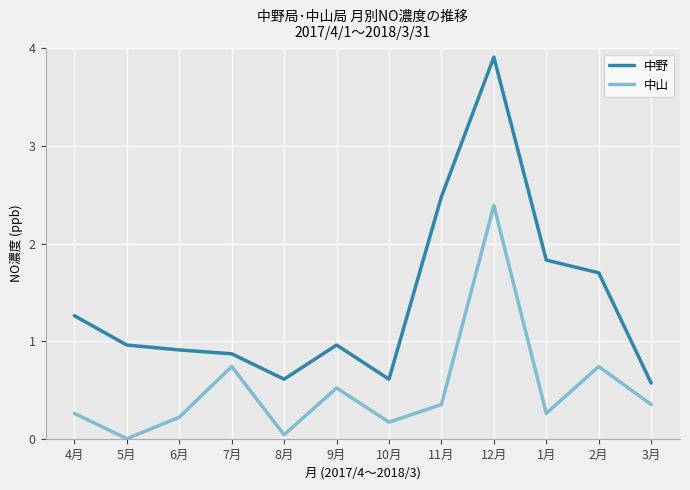

Rank the series at 5月 from highest to lowest value.

中野, 中山